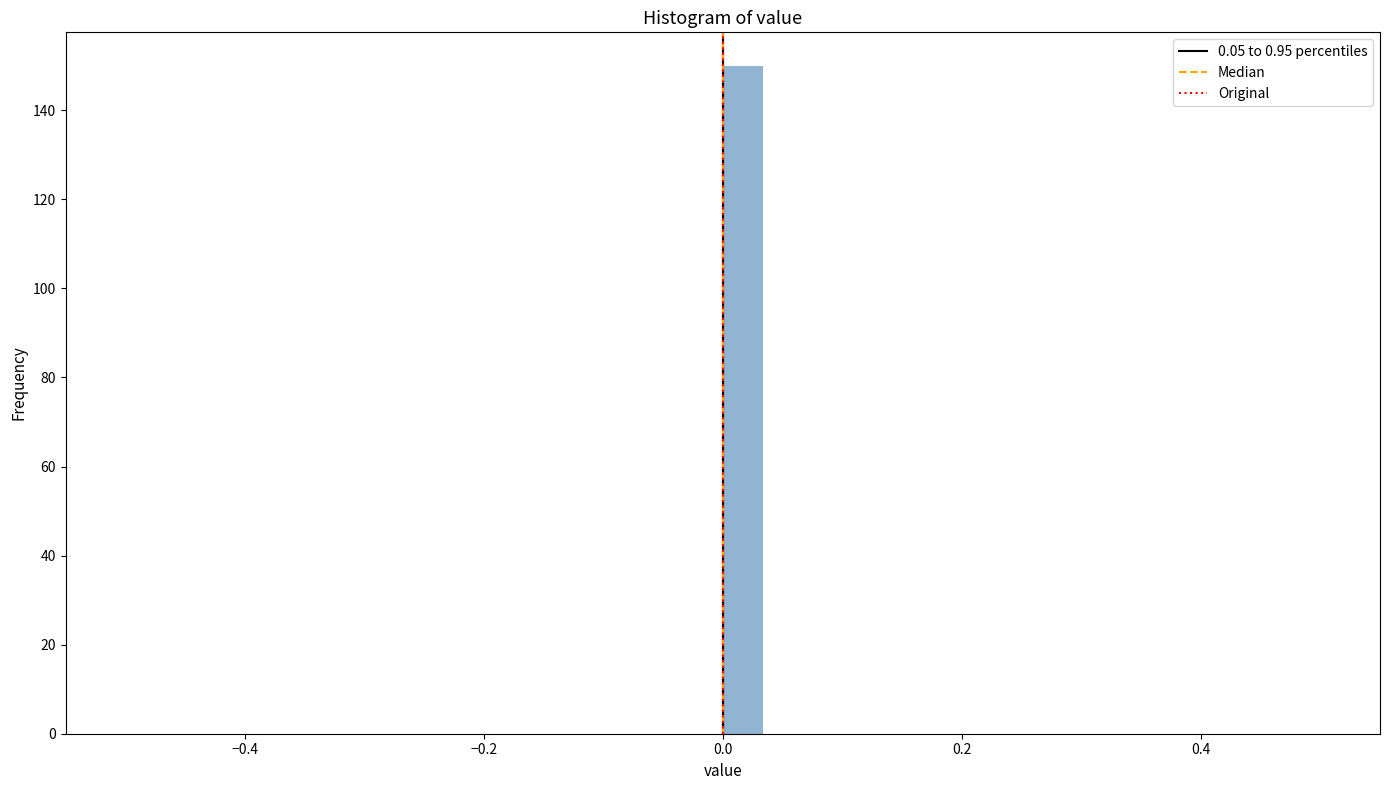

Around what value on the x-axis is the tallest bar? Give the approximate position of its centre, as read against the axis.

0.02